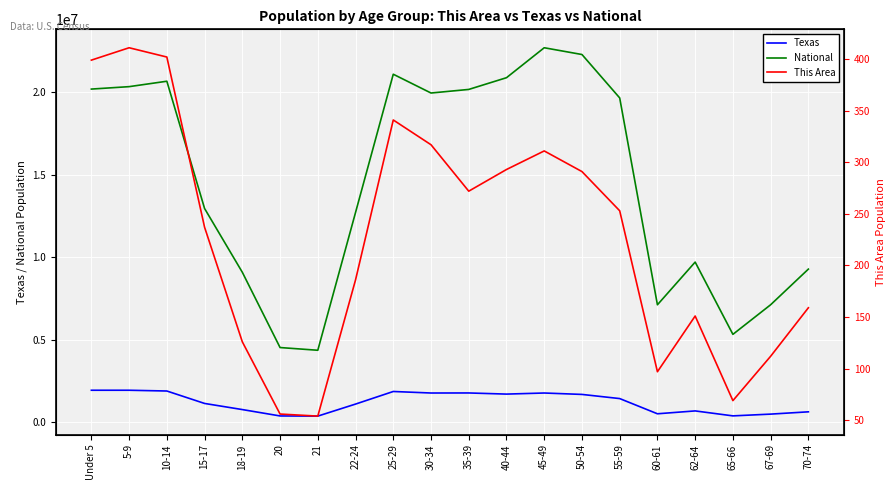

Is this an area chart (filled region under the line)?

No